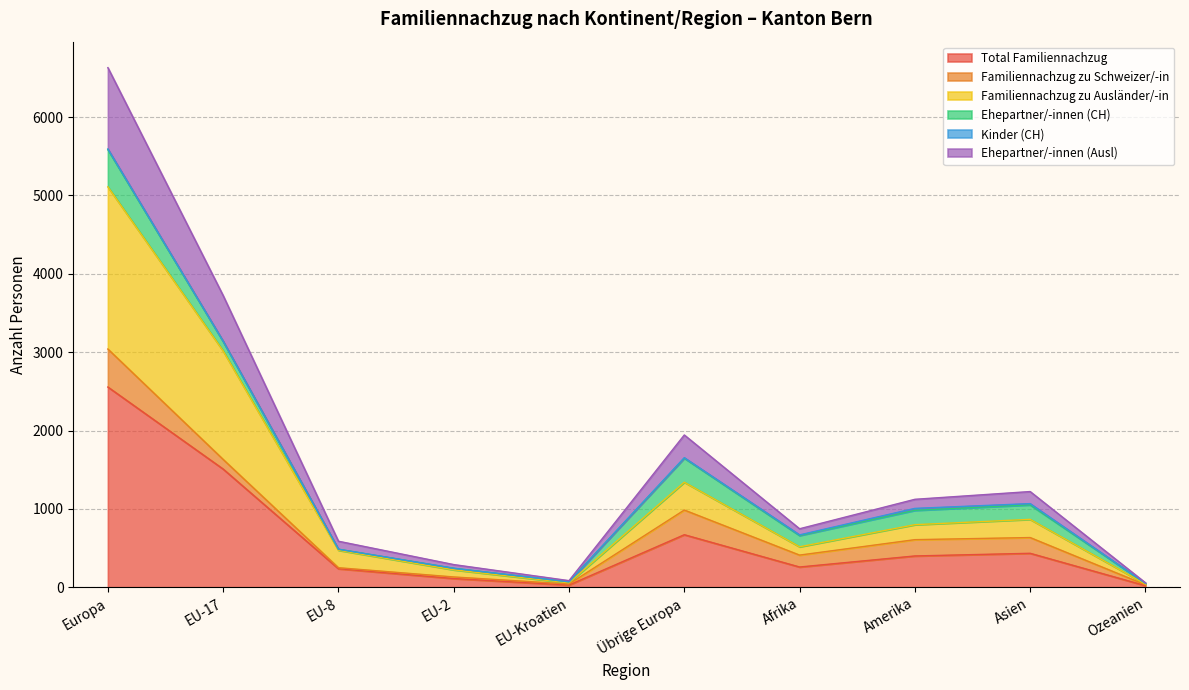

The Total Familiennachzug series shows 2555 at Europa. True or false?

True